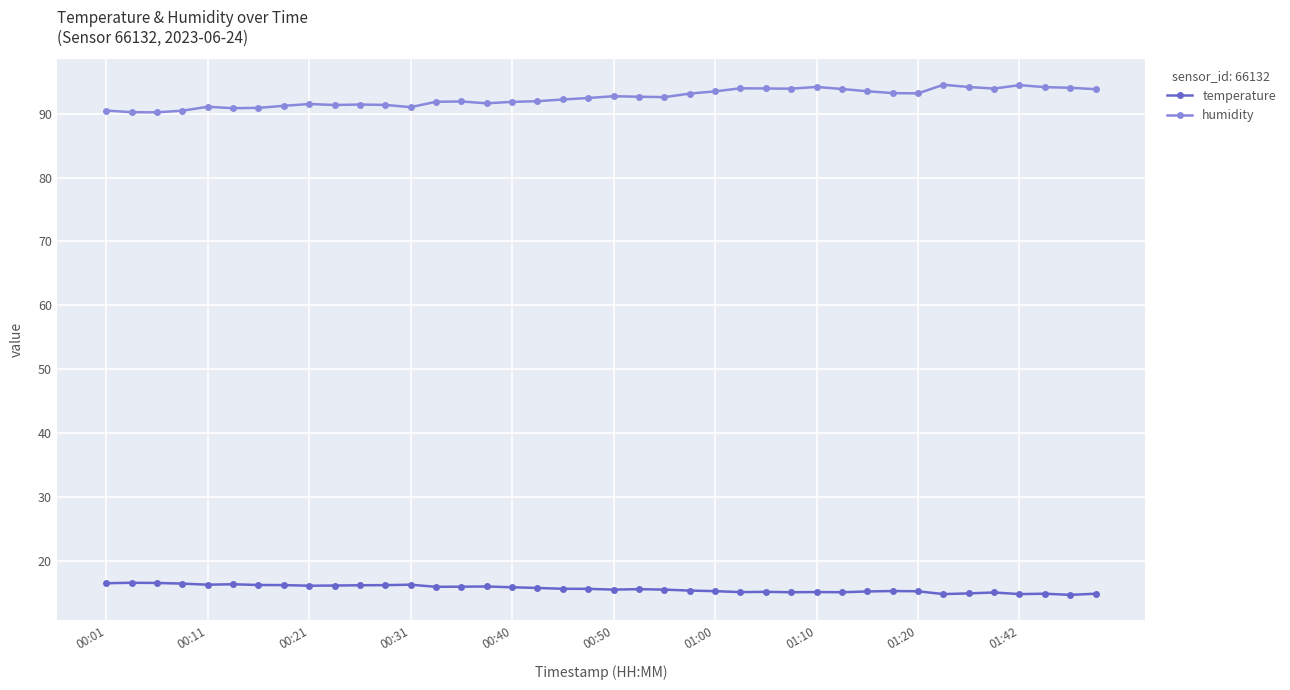

At how many categories does at least one series exceed 61?

40